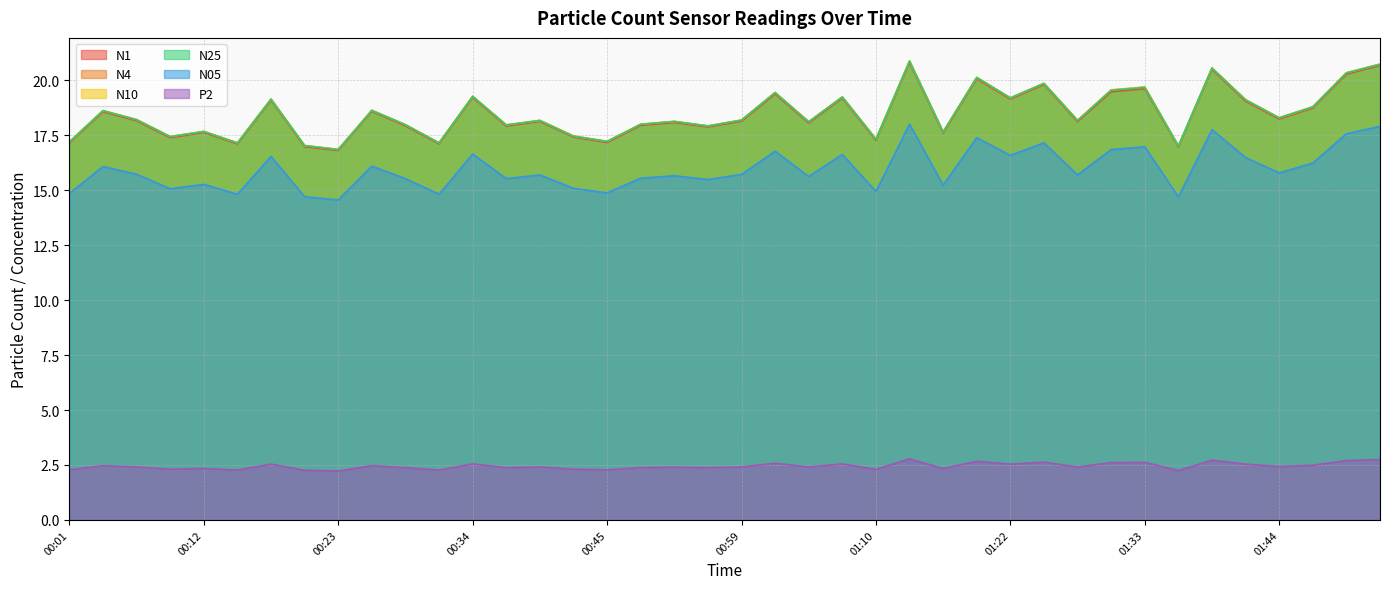

Reading left to right, transcribe all the data shown in this chart.

N1: 17.1	18.6	18.2	17.4	17.6	17.1	19.1	17.0	16.8	18.6	17.9	17.1	19.2	17.9	18.1	17.4	17.2	17.9	18.1	17.9	18.1	19.4	18.1	19.2	17.3	20.8	17.6	20.1	19.1	19.8	18.1	19.5	19.6	17.0	20.5	19.1	18.2	18.7	20.3	20.7
N4: 17.2	18.6	18.2	17.4	17.7	17.2	19.1	17.0	16.9	18.6	18.0	17.2	19.3	18.0	18.2	17.5	17.2	18.0	18.1	17.9	18.2	19.4	18.1	19.2	17.3	20.9	17.6	20.1	19.2	19.9	18.2	19.6	19.7	17.0	20.6	19.1	18.3	18.8	20.3	20.7
N10: 17.2	18.6	18.2	17.4	17.7	17.2	19.1	17.0	16.9	18.6	18.0	17.2	19.3	18.0	18.2	17.5	17.2	18.0	18.1	17.9	18.2	19.4	18.1	19.2	17.3	20.9	17.7	20.1	19.2	19.9	18.2	19.6	19.7	17.0	20.6	19.1	18.3	18.8	20.4	20.7
N25: 17.2	18.6	18.2	17.4	17.7	17.1	19.1	17.0	16.9	18.6	18.0	17.1	19.3	18.0	18.2	17.5	17.2	18.0	18.1	17.9	18.2	19.4	18.1	19.2	17.3	20.9	17.6	20.1	19.2	19.9	18.2	19.6	19.7	17.0	20.6	19.1	18.3	18.8	20.3	20.7
N05: 14.9	16.1	15.7	15.1	15.3	14.8	16.5	14.7	14.6	16.1	15.5	14.8	16.6	15.5	15.7	15.1	14.9	15.6	15.7	15.5	15.7	16.8	15.6	16.6	14.9	18.0	15.2	17.4	16.6	17.2	15.7	16.9	17.0	14.7	17.8	16.5	15.8	16.2	17.6	17.9
P2: 2.3	2.5	2.4	2.3	2.3	2.3	2.5	2.3	2.2	2.5	2.4	2.3	2.5	2.4	2.4	2.3	2.3	2.4	2.4	2.4	2.4	2.6	2.4	2.5	2.3	2.8	2.3	2.7	2.5	2.6	2.4	2.6	2.6	2.2	2.7	2.5	2.4	2.5	2.7	2.8